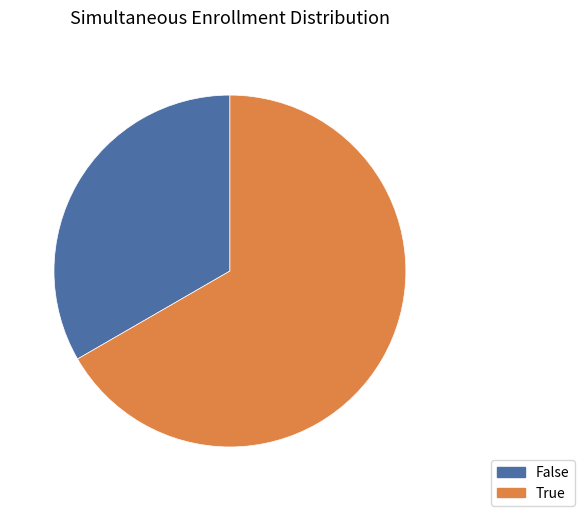

True or false: False accounts for 48% of the total.

False